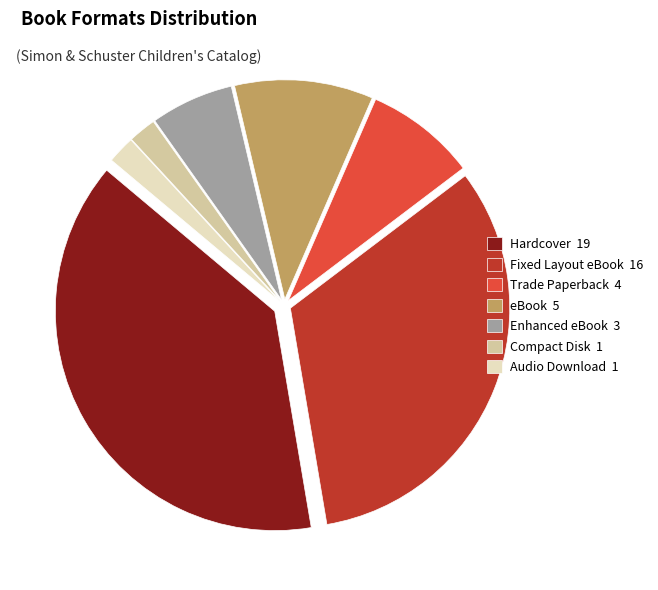

Is the sum of eBook and Audio Download greater than half?

No